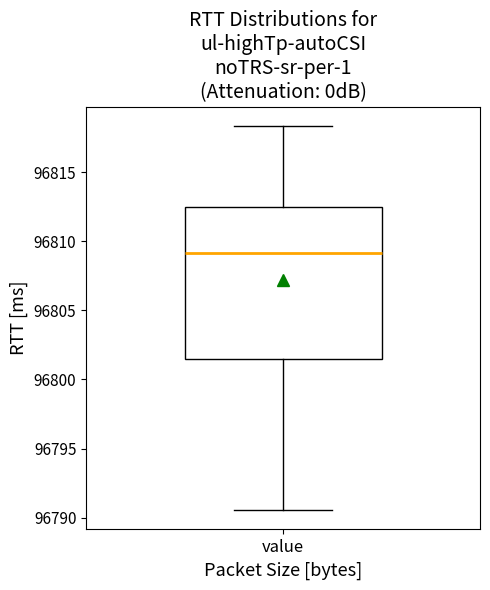

Transcribe this box plot: give where the median line is, the range the box spans, and where the two whiskers end, as read against the y-axis. The values are not printed on the chart, so give them approximately, as read against the axis.

median 96809.0, box 96801.5 to 96812.5, whiskers 96790.5 to 96818.5